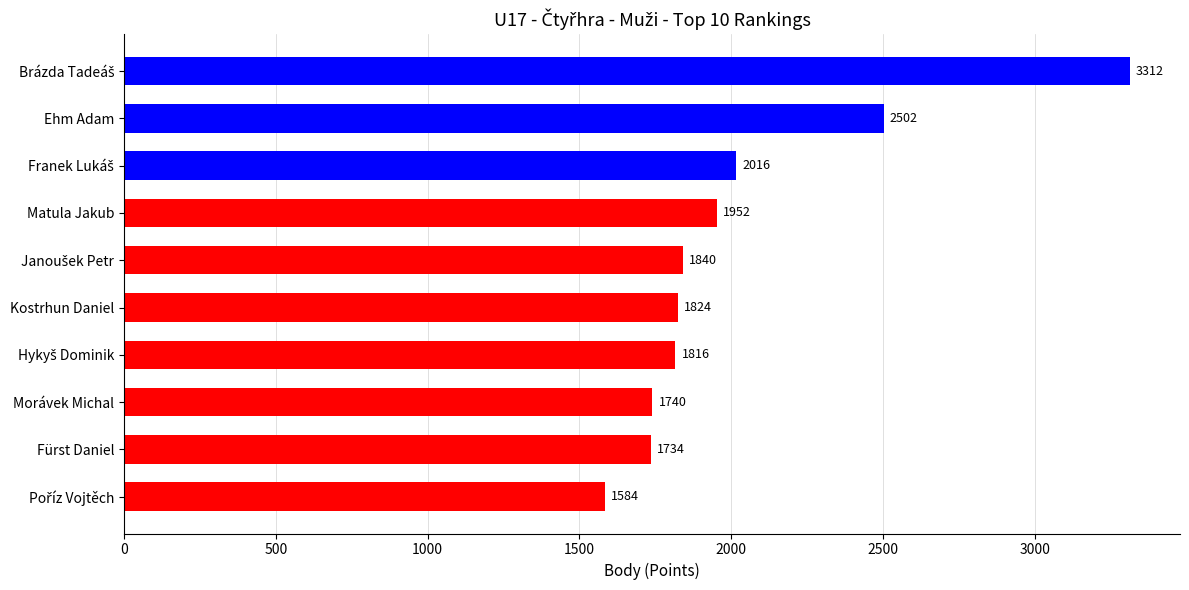

What is the sum of all values?

20320